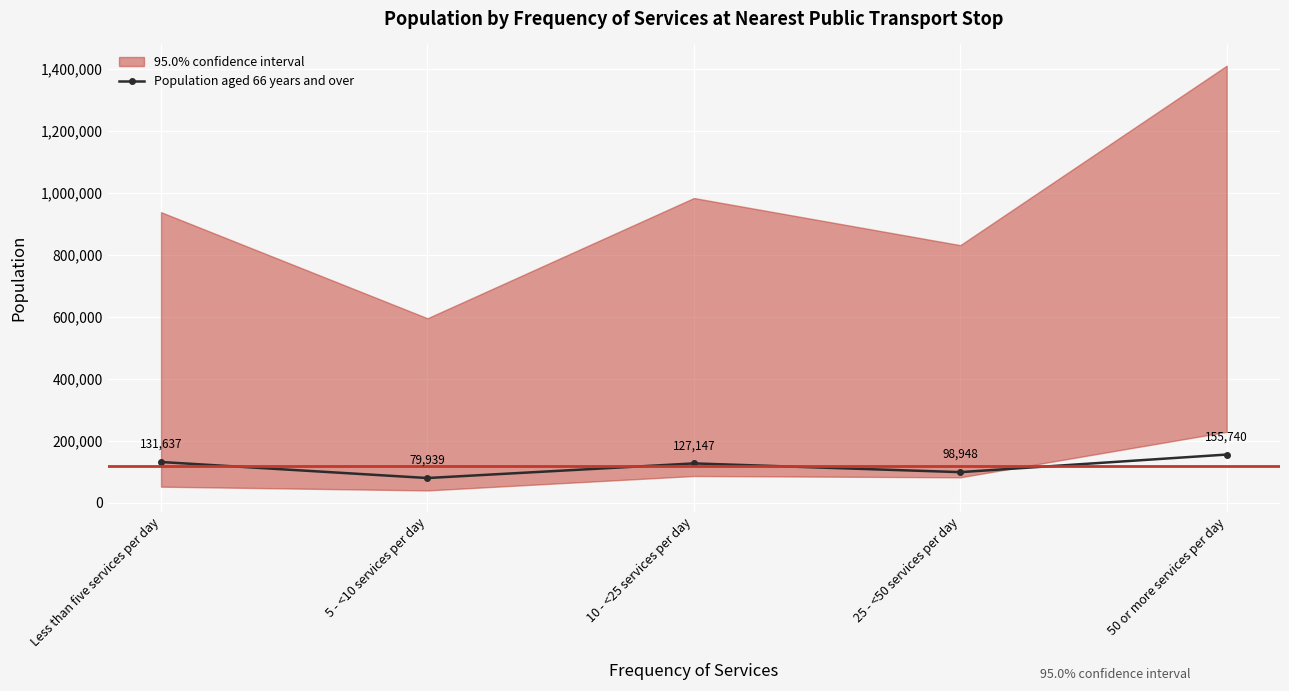

What is the value of the 2nd point from the left?

79939